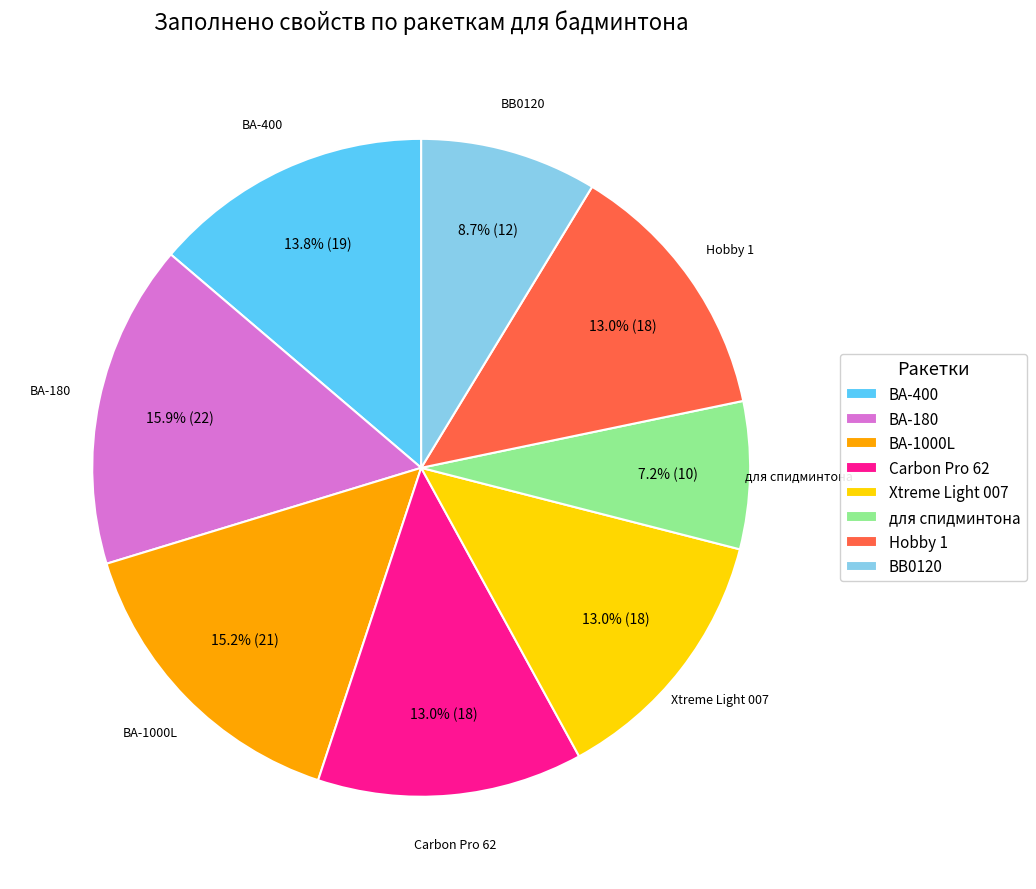

True or false: Carbon Pro 62 accounts for 27% of the total.

False